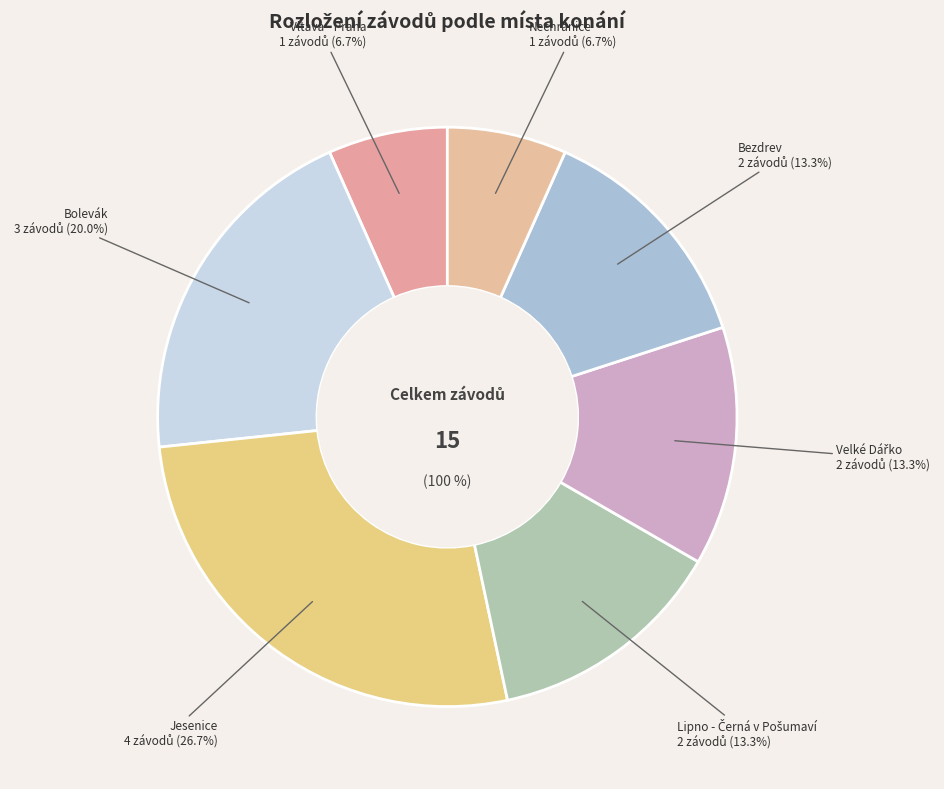

How many segments does this pie chart have?

7